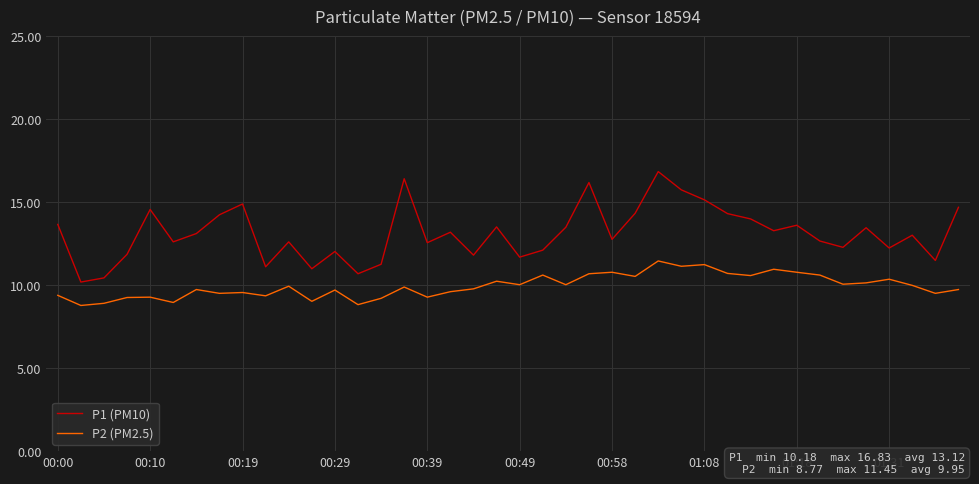

True or false: P1 (PM10) and P2 (PM2.5) intersect in this chart.

False